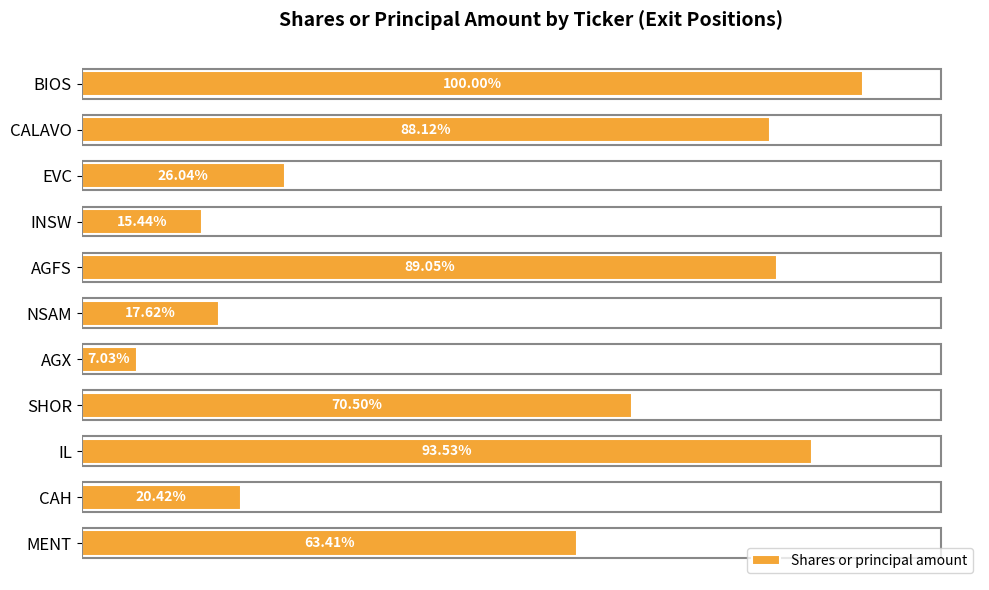

How many data points are less than 215878?

5